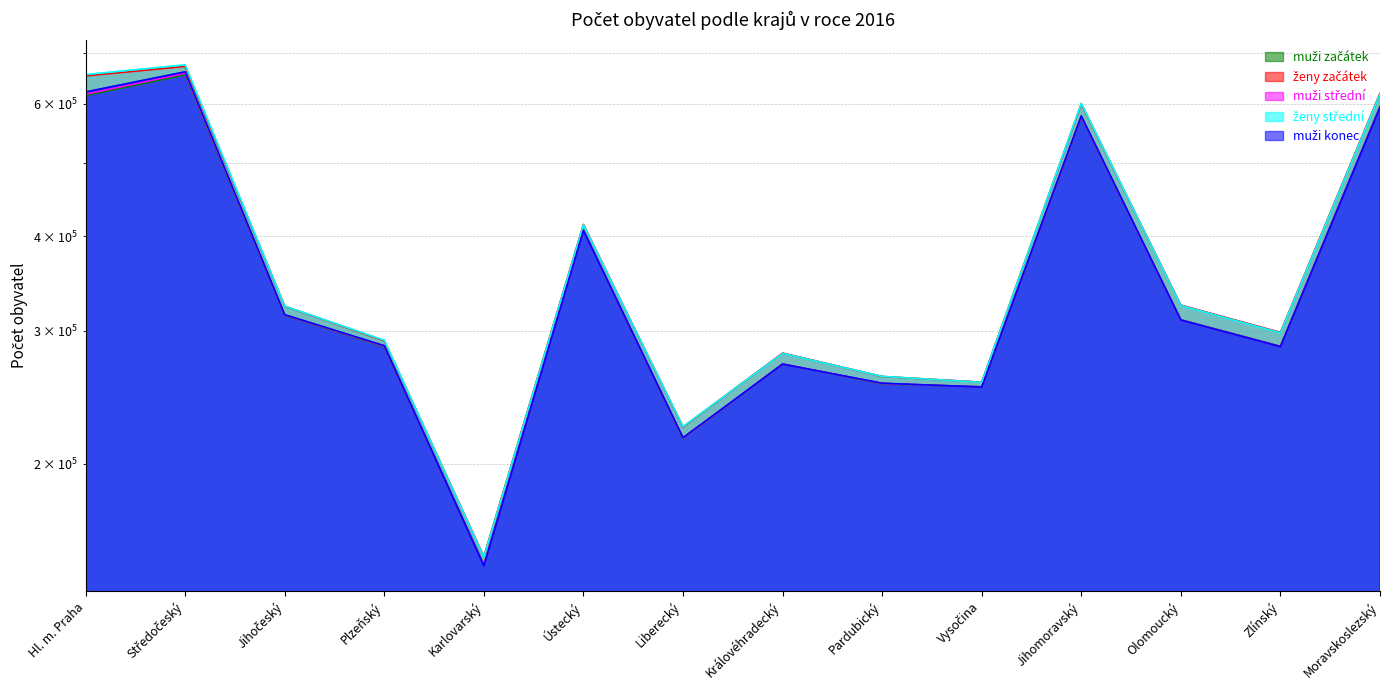

What is the total value across all series at Olomoucký?

1578800